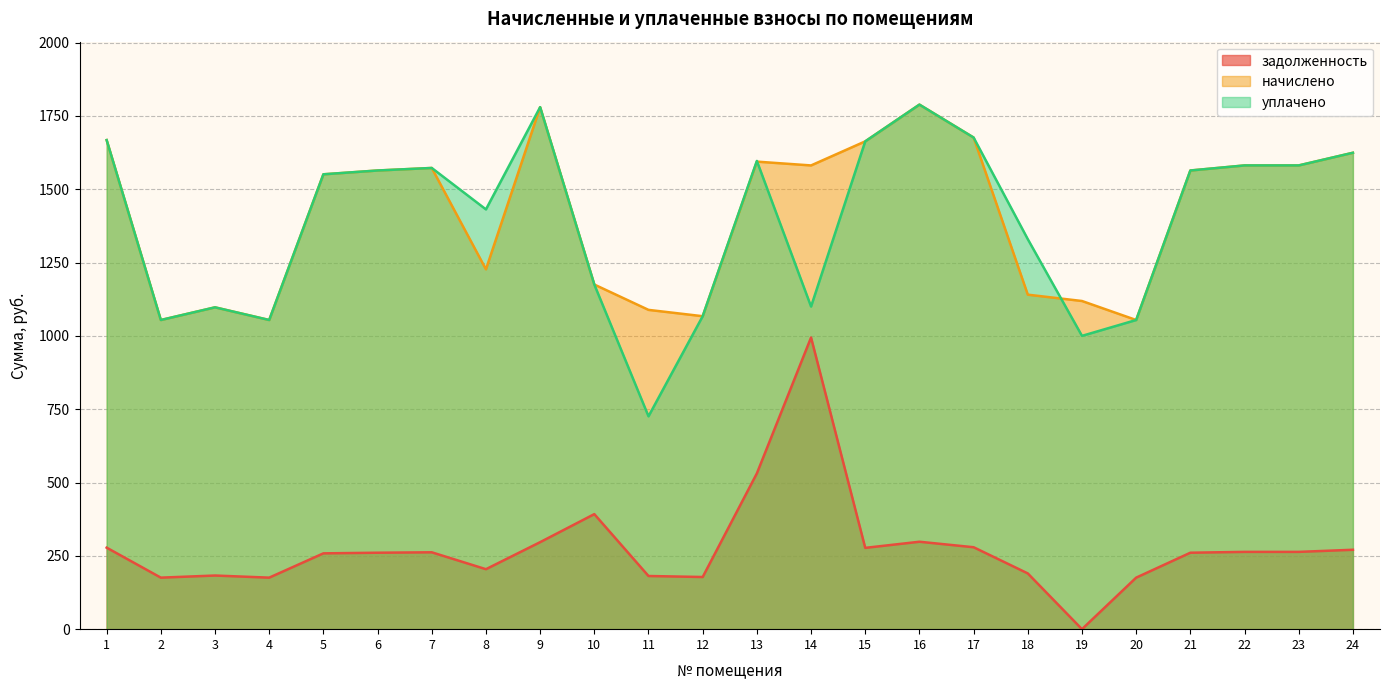

Which series has the largest total across all categories?

начислено